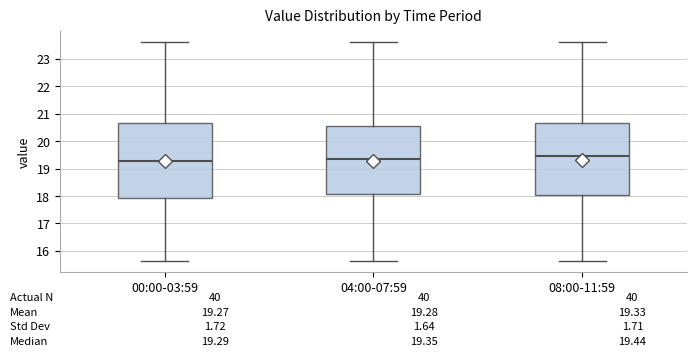

Which box is the tallest, from its lower edge to its upper edge?

00:00-03:59